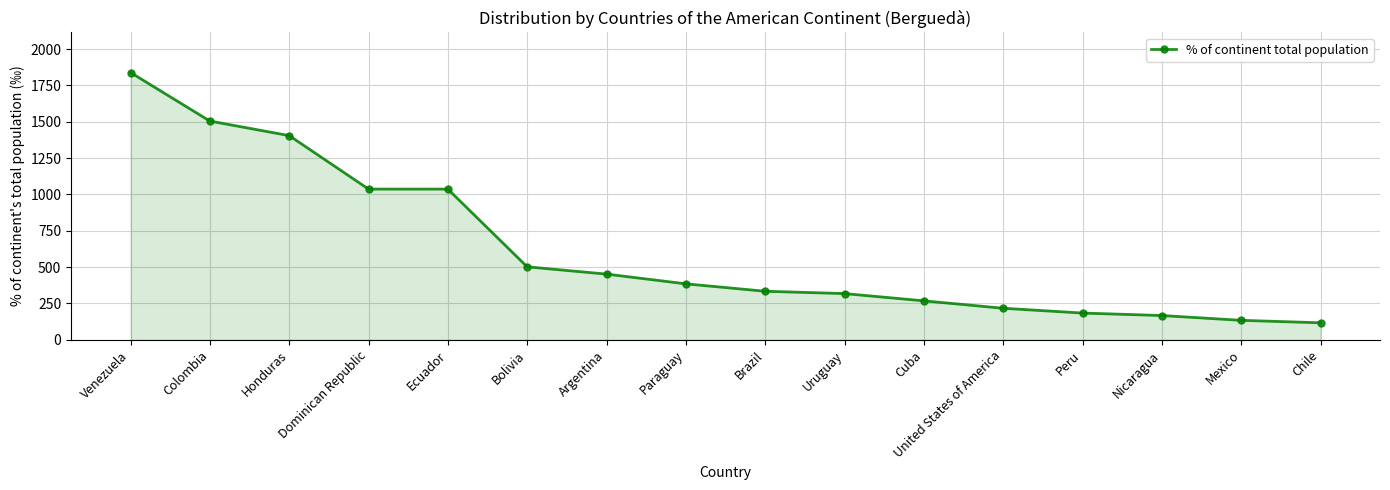

Which has a higher value, Brazil or Venezuela?

Venezuela